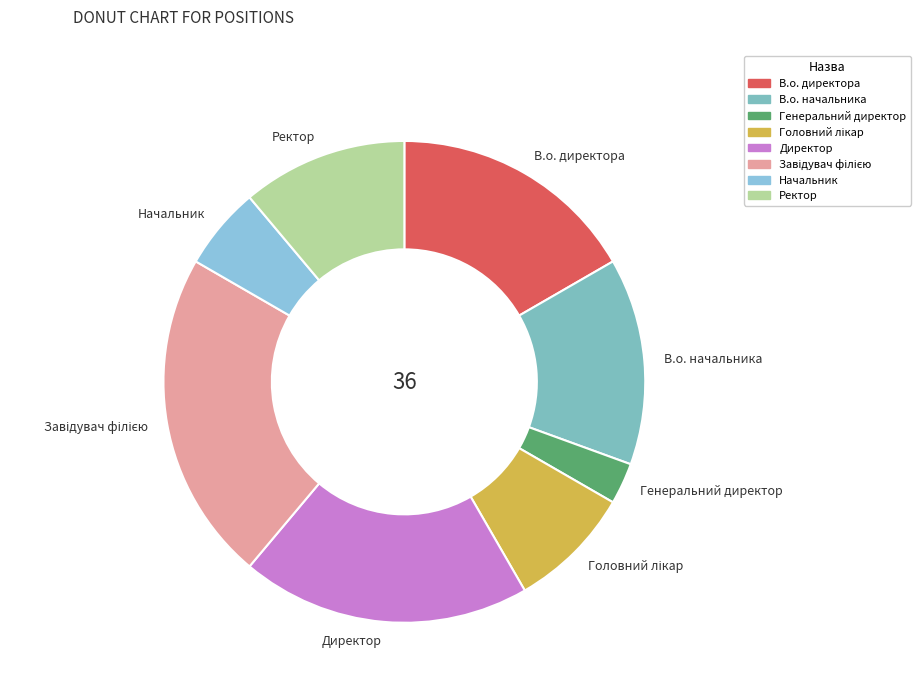

Is it true that Начальник is 1% of the pie?

False